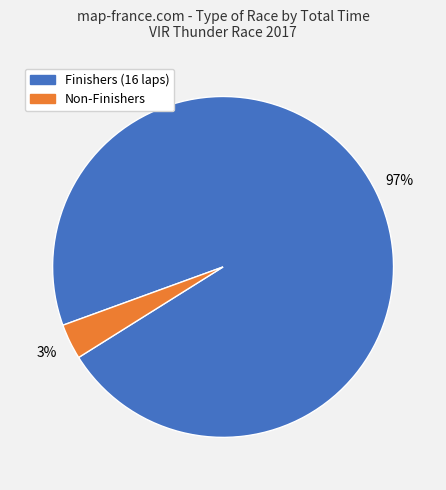

To the nearest percent, what is the average slice percentage?

50%